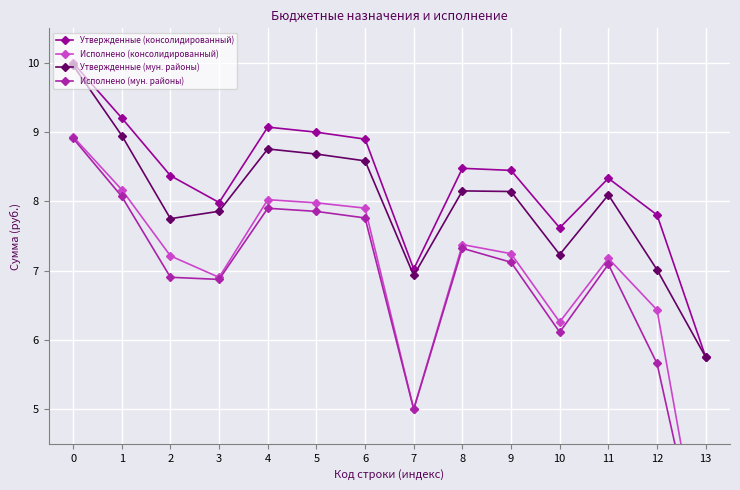

Which series changed the most between 2 and 12?

Исполнено (мун. районы)